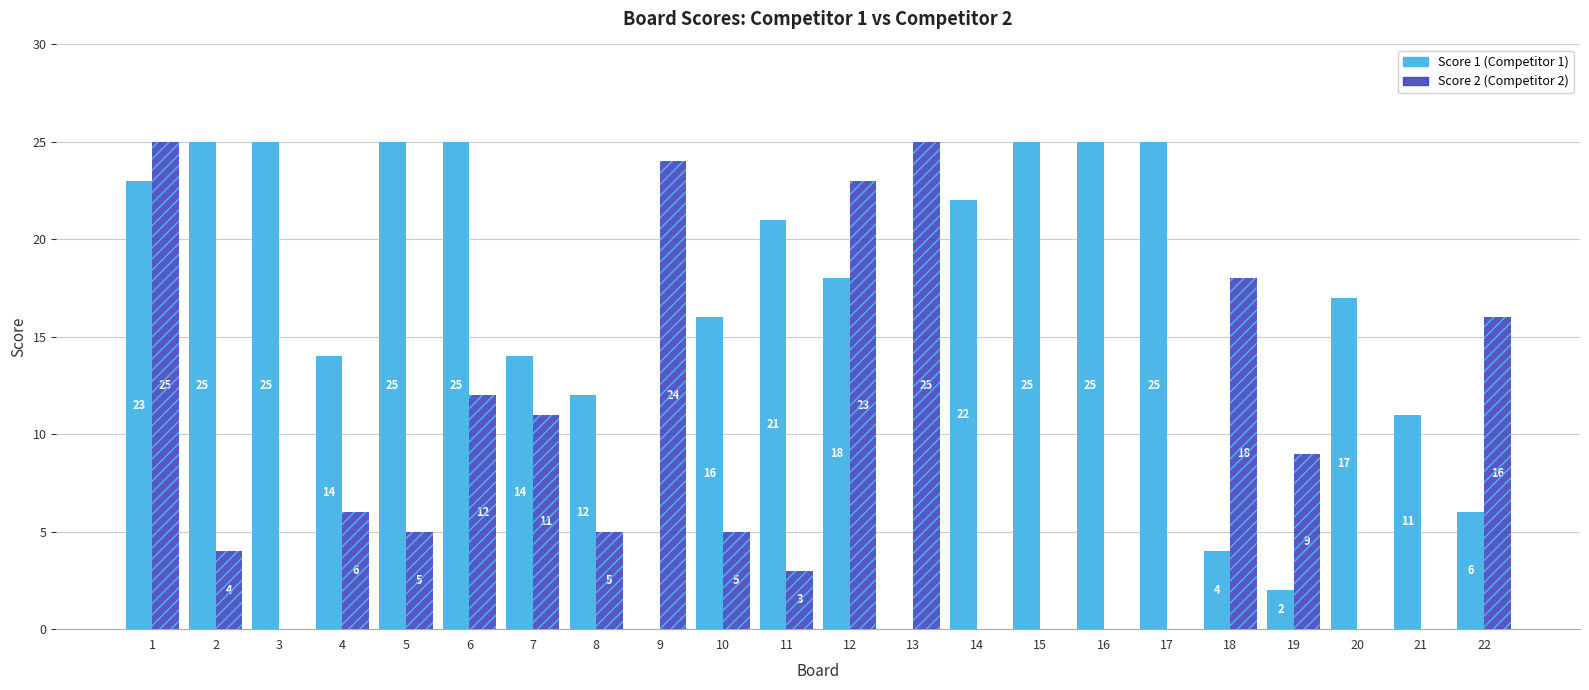

Count the number of data series in this chart.

2